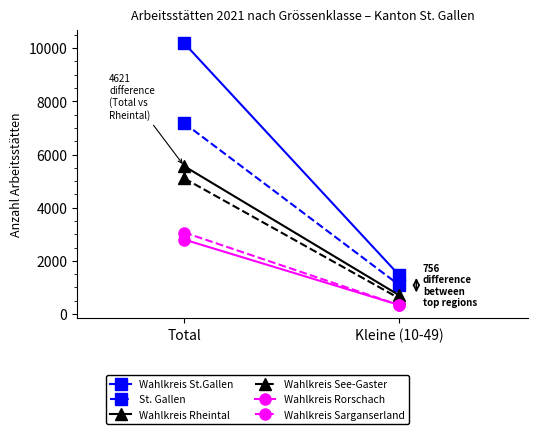

What is the approximate value of Wahlkreis Rheintal at Total?

5557